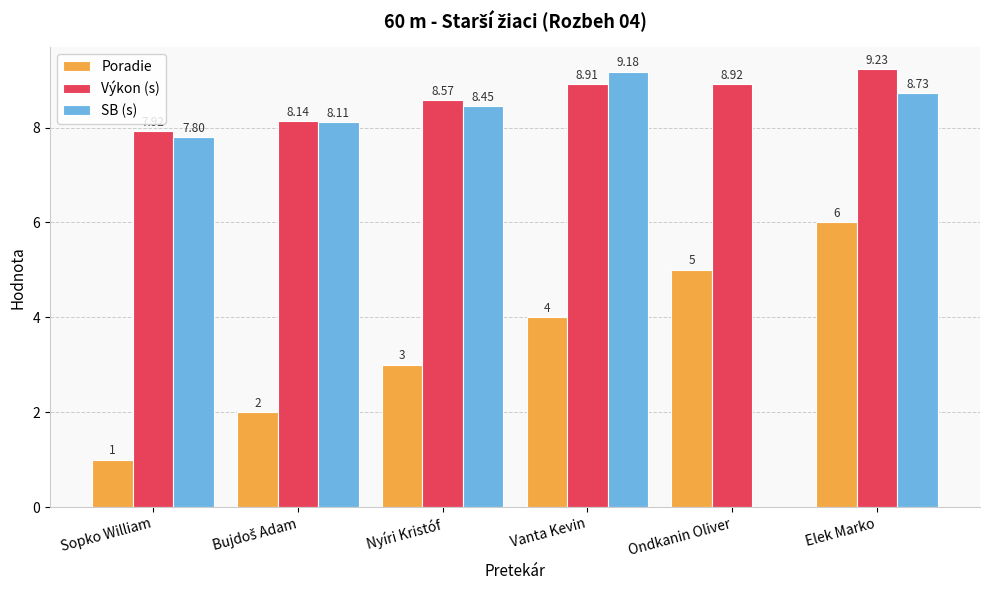

How many data points in Výkon (s) are above 8?

5